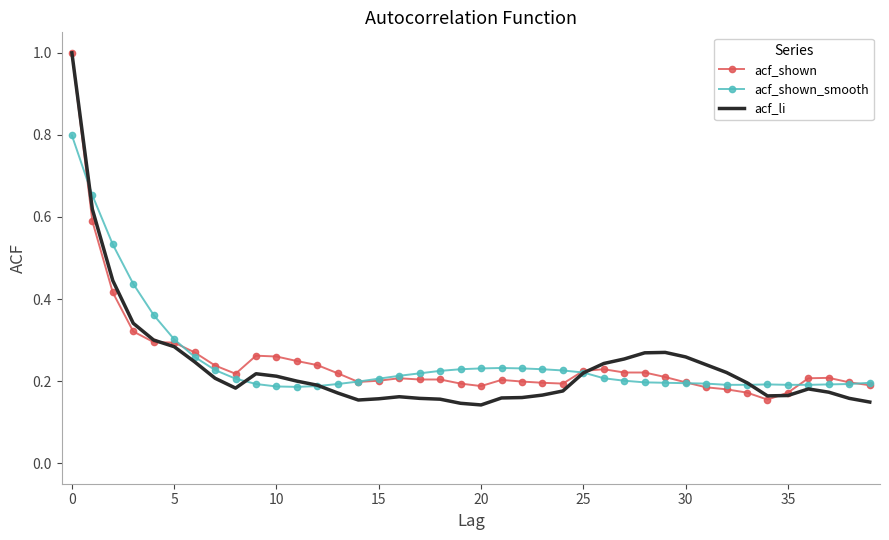

What is the maximum value shown in the chart?

1.0